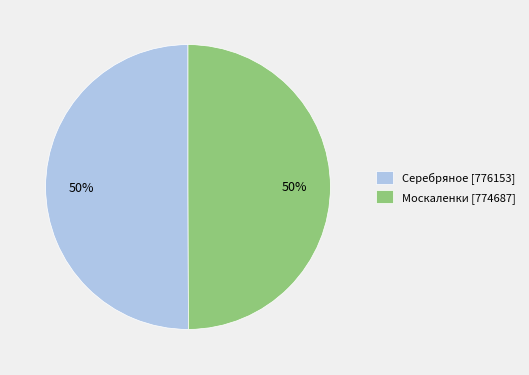

Is it true that Серебряное is 64% of the pie?

False